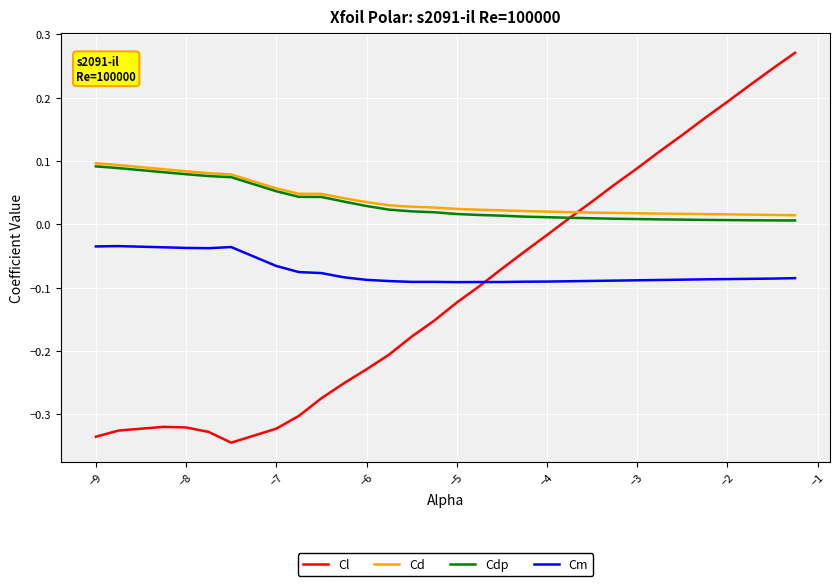

Does the chart display data point markers on the line(s)?

No